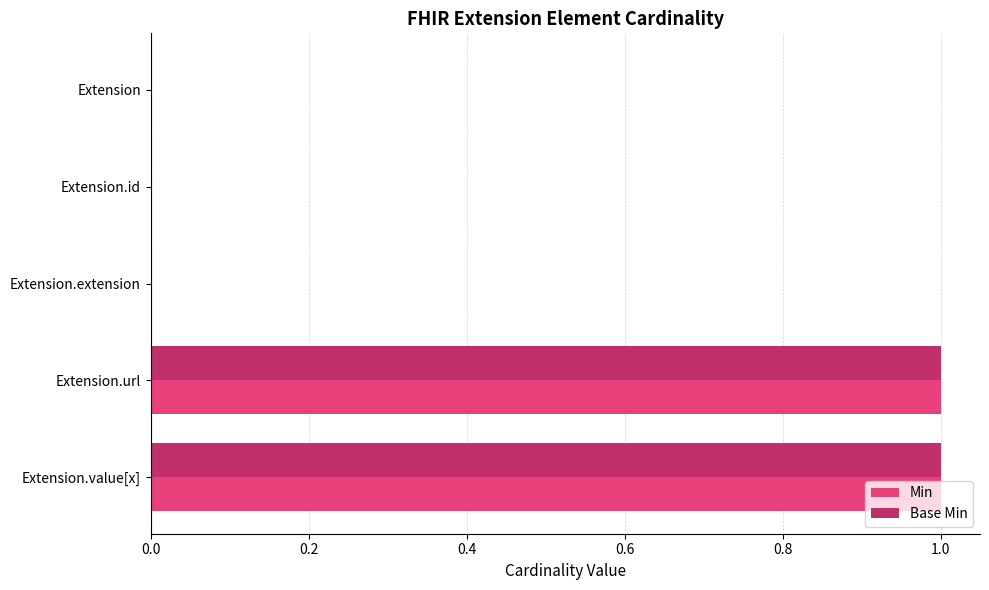

Is it true that Min equals 1 at Extension.id?

False